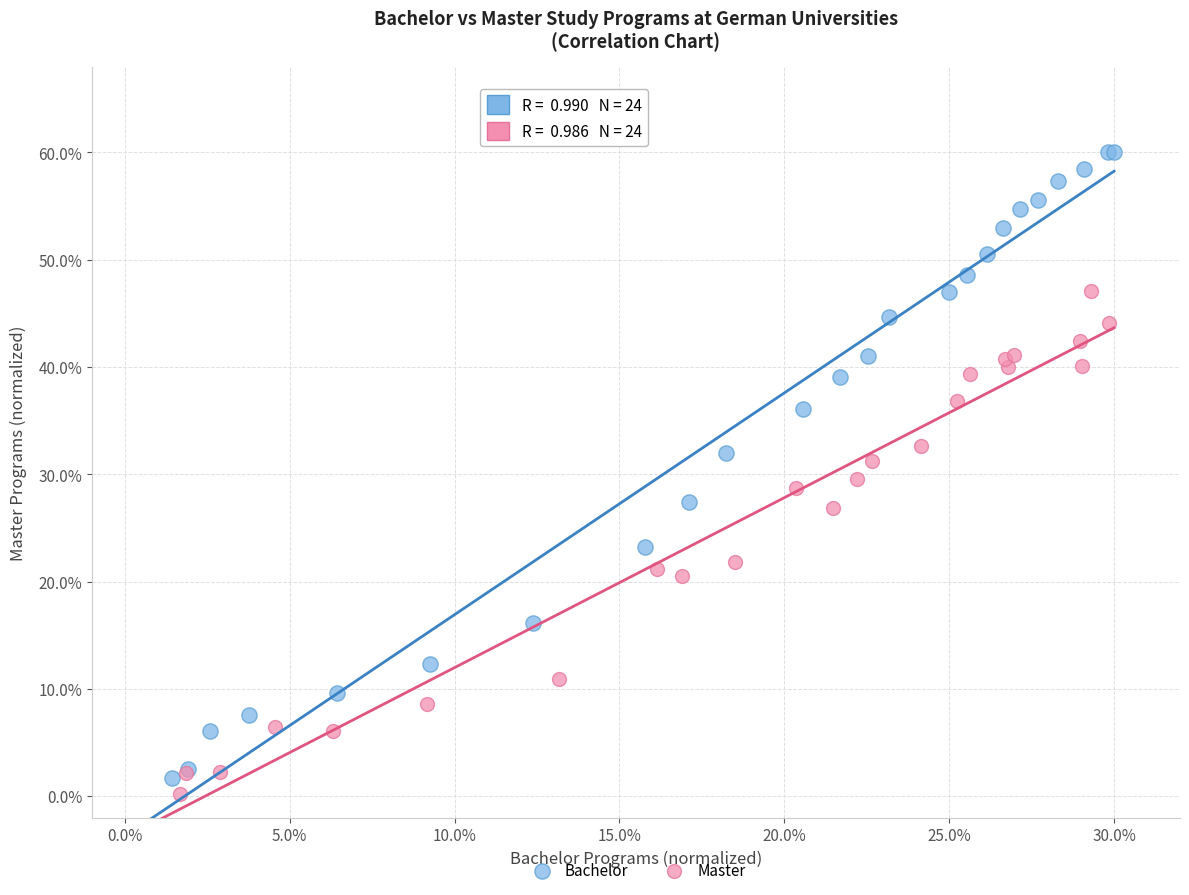

Which series reaches the maximum Y coordinate?

Bachelor